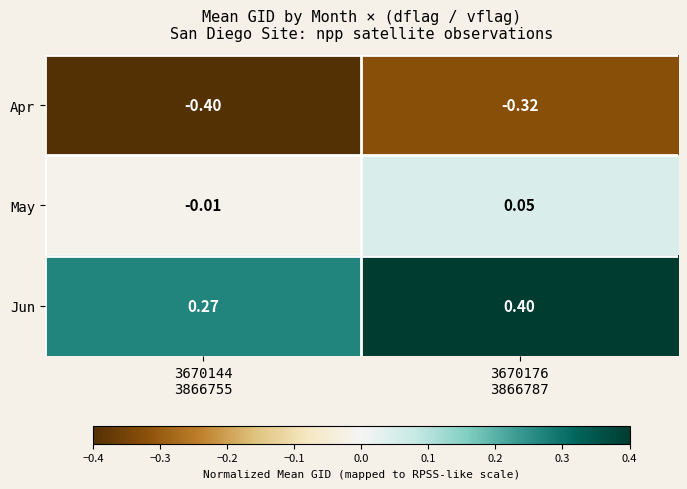

Which series has the widest spread of values?

Jun